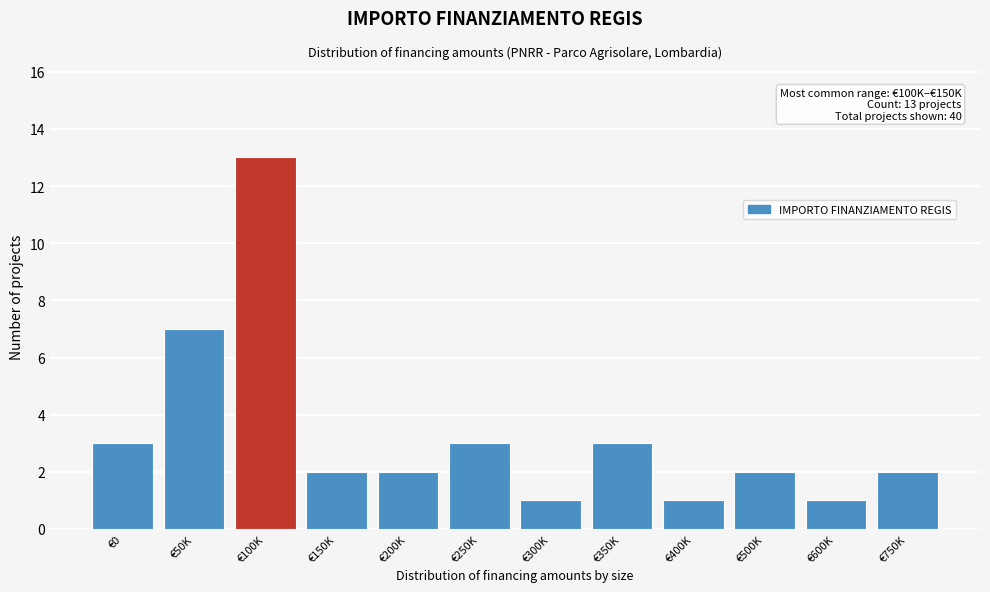

Reading left to right, what are all the values shown in this chart?

3	7	13	2	2	3	1	3	1	2	1	2